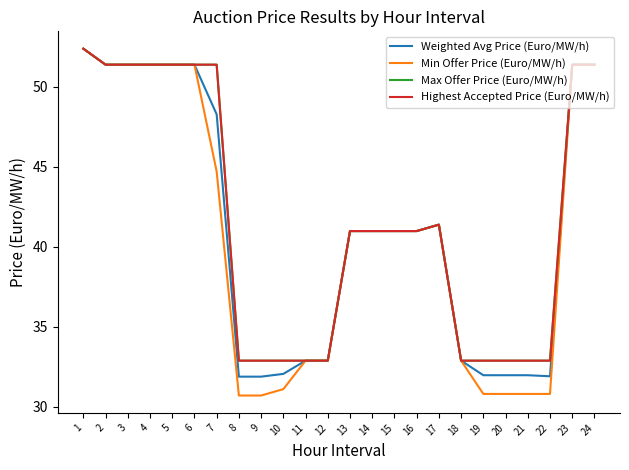

Does the chart display data point markers on the line(s)?

No